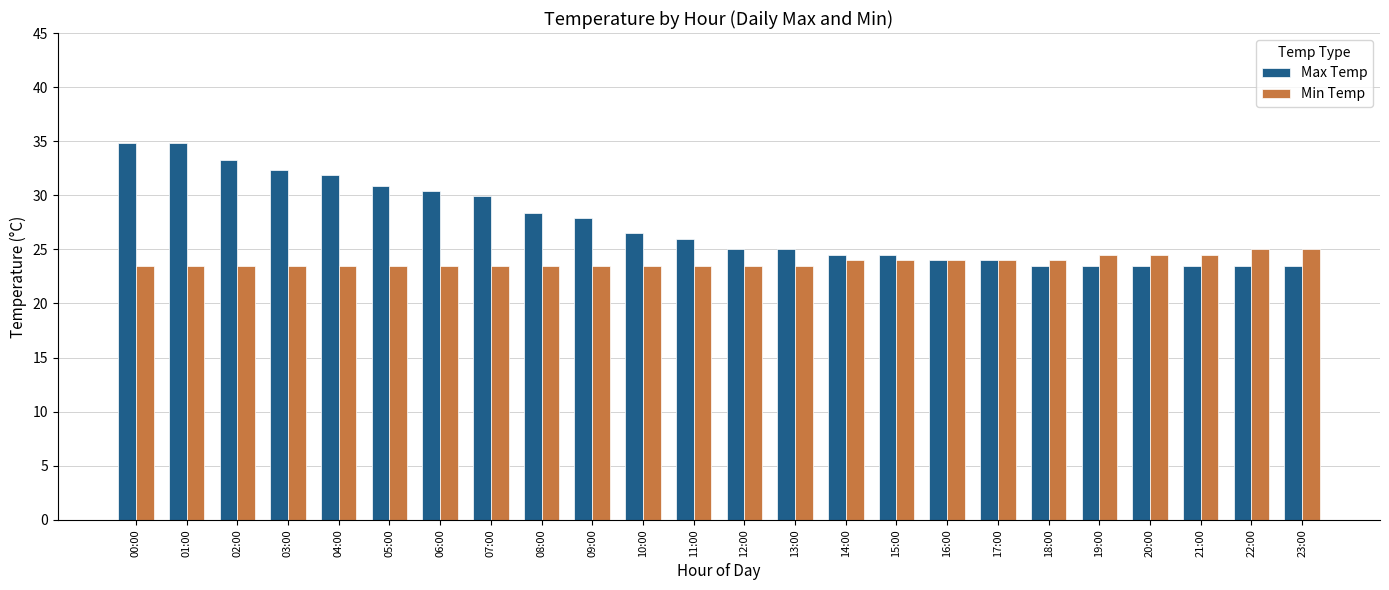

Reading left to right, extract all data points from this chart.

Max Temp: 00:00=34.8	01:00=34.8	02:00=33.3	03:00=32.3	04:00=31.9	05:00=30.9	06:00=30.4	07:00=29.9	08:00=28.4	09:00=27.9	10:00=26.5	11:00=26.0	12:00=25.0	13:00=25.0	14:00=24.5	15:00=24.5	16:00=24.0	17:00=24.0	18:00=23.5	19:00=23.5	20:00=23.5	21:00=23.5	22:00=23.5	23:00=23.5
Min Temp: 00:00=23.5	01:00=23.5	02:00=23.5	03:00=23.5	04:00=23.5	05:00=23.5	06:00=23.5	07:00=23.5	08:00=23.5	09:00=23.5	10:00=23.5	11:00=23.5	12:00=23.5	13:00=23.5	14:00=24.0	15:00=24.0	16:00=24.0	17:00=24.0	18:00=24.0	19:00=24.5	20:00=24.5	21:00=24.5	22:00=25.0	23:00=25.0